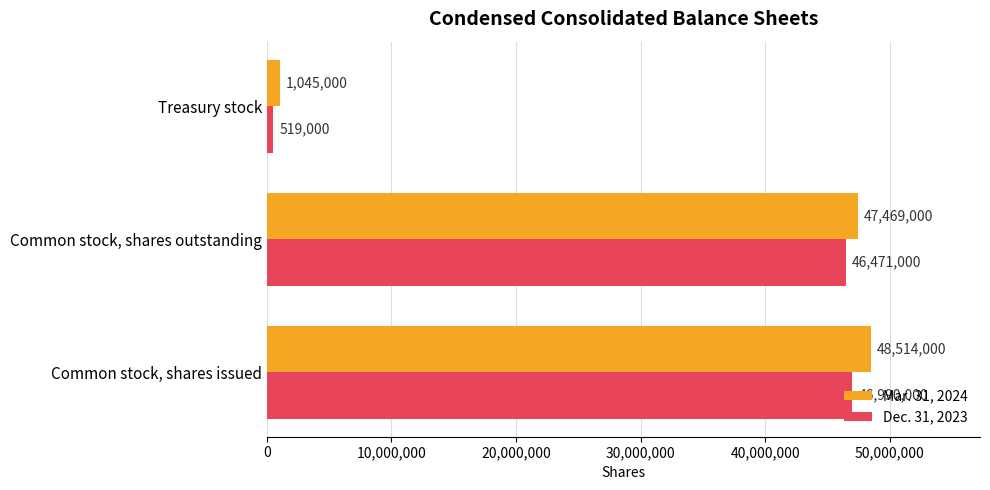

What is the greatest value displayed?

48514000